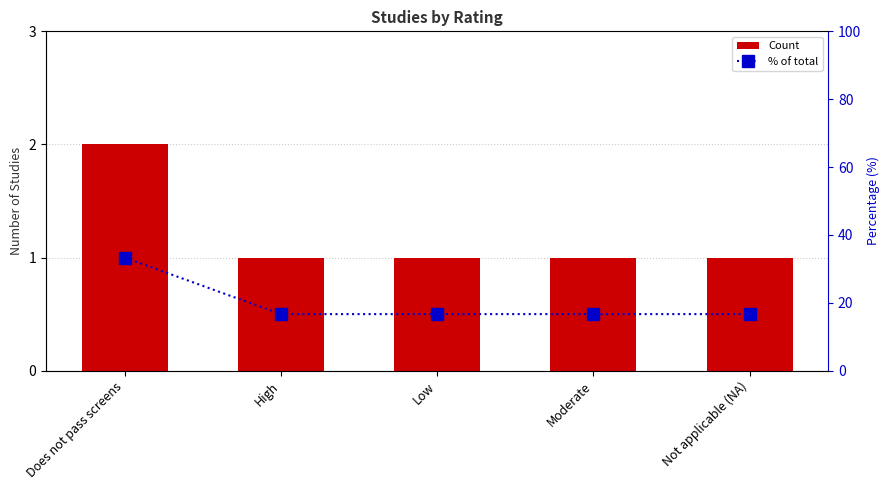

What is the difference between the % of total values at Not applicable (NA) and Does not pass screens?

16.7